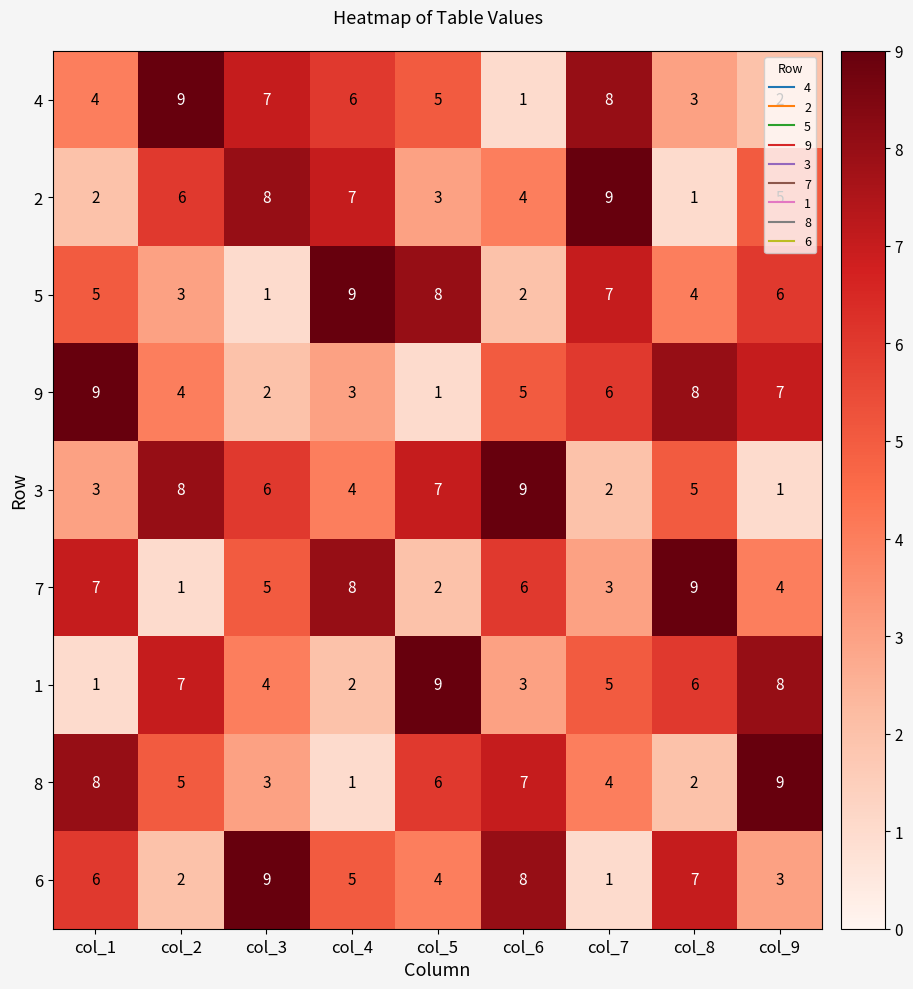

At col_9, list the series in order from largest to smallest.

8, 1, 9, 5, 2, 7, 6, 4, 3